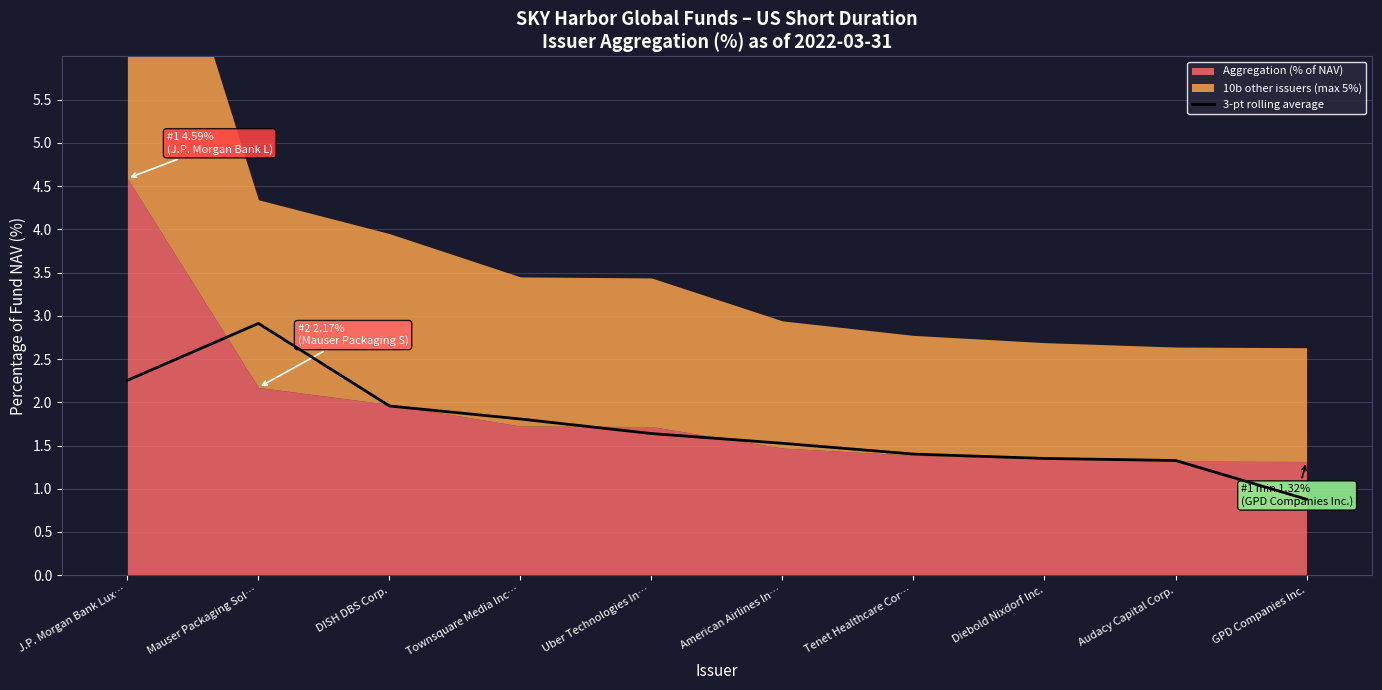

What is the highest value of the 3-pt rolling average series?

2.9